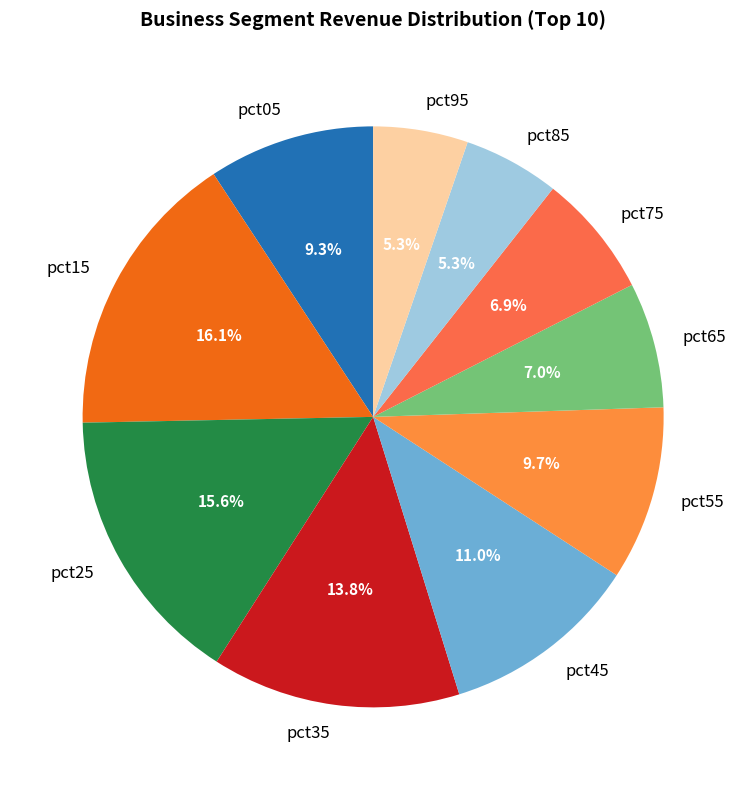

To the nearest percent, what percentage of the pie is pct95?

5%